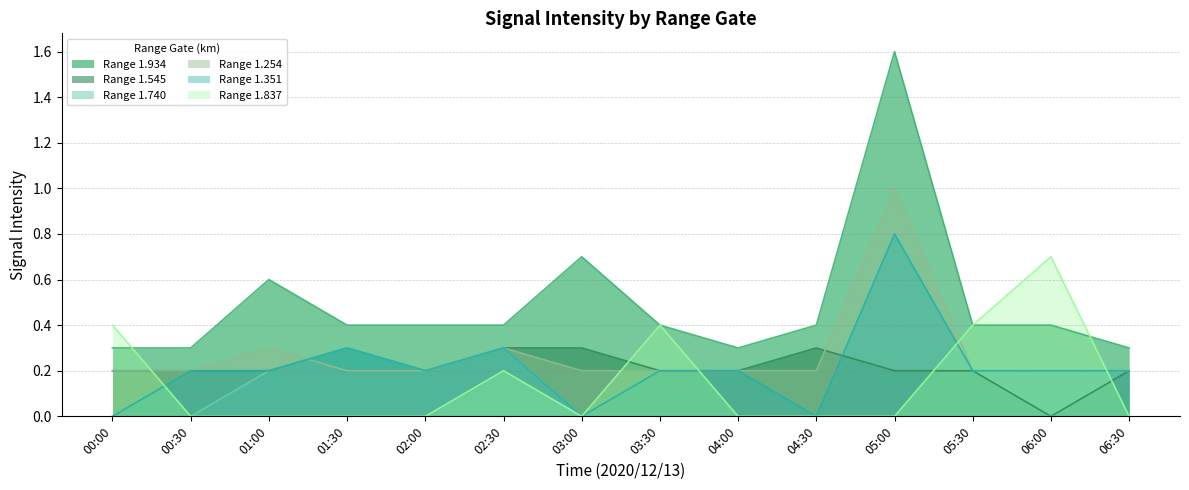

Does the chart display data point markers on the line(s)?

No